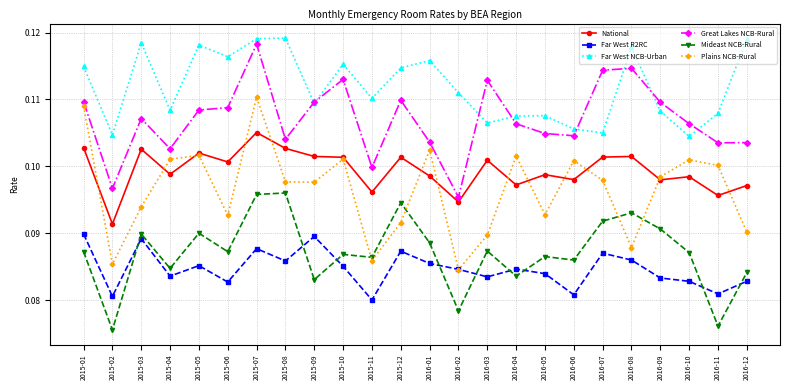

True or false: Far West R2RC has a value of 0.1 at 2016-09.

True